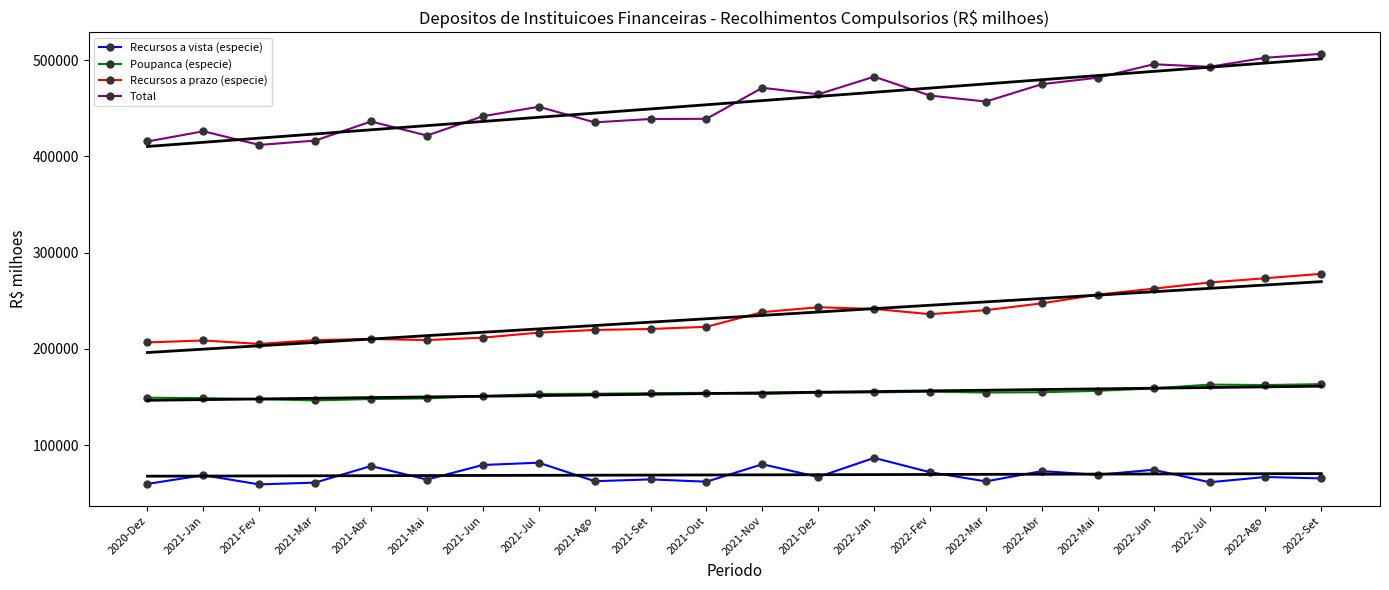

What is the smallest value displayed?

59114.0